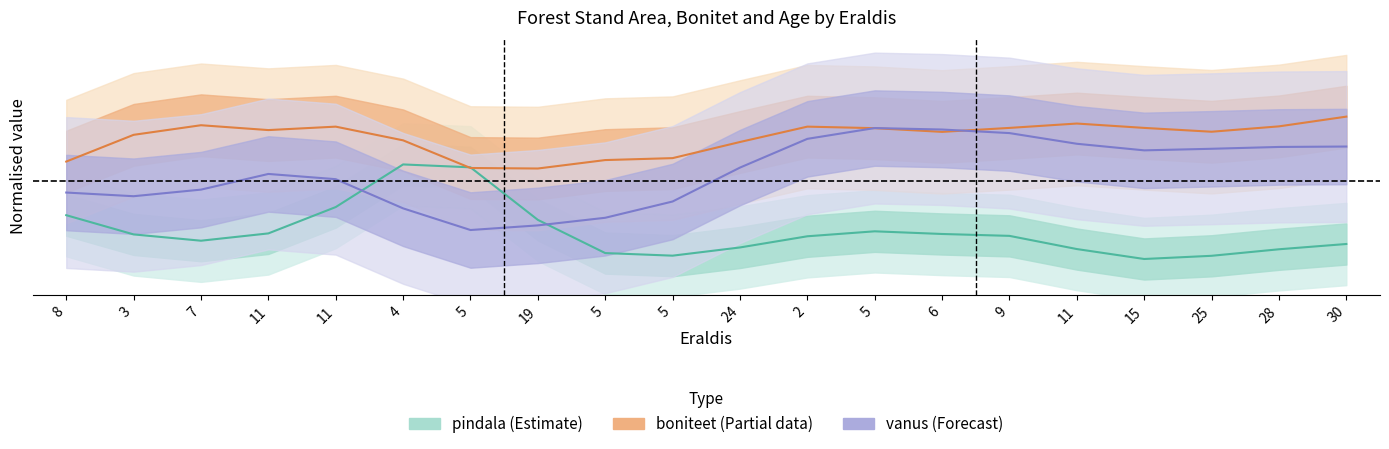

Reading left to right, transcribe all the data shown in this chart.

pindala: 0.4	0.3	0.2	0.3	0.4	0.7	0.6	0.3	0.1	0.1	0.2	0.2	0.3	0.3	0.2	0.2	0.1	0.1	0.2	0.2
boniteet: 0.7	0.8	0.9	0.9	0.9	0.8	0.6	0.6	0.7	0.7	0.8	0.9	0.9	0.9	0.9	0.9	0.9	0.9	0.9	0.9
vanus: 0.5	0.5	0.5	0.6	0.6	0.4	0.3	0.3	0.4	0.4	0.6	0.8	0.9	0.9	0.8	0.8	0.7	0.8	0.8	0.8